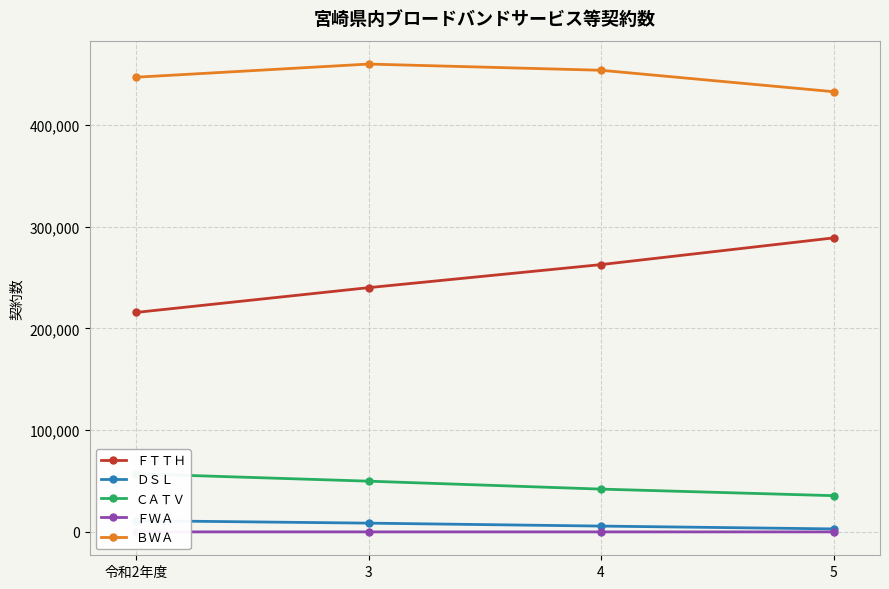

What is the label of the 3rd point from the right?

3